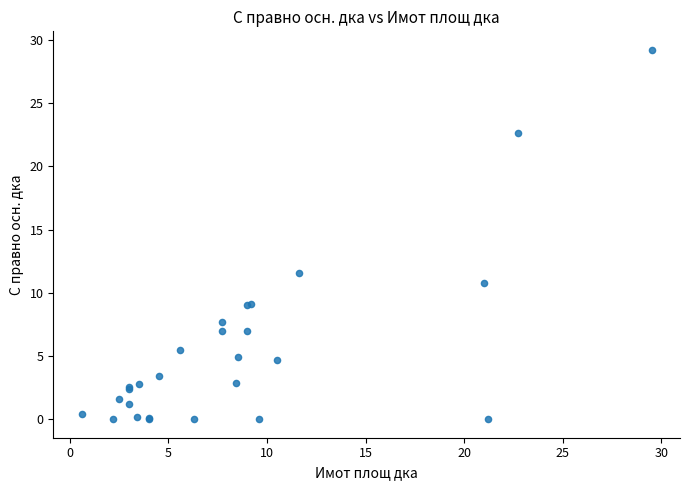

What Y value in the scatter plot is closest to 14?

11.6